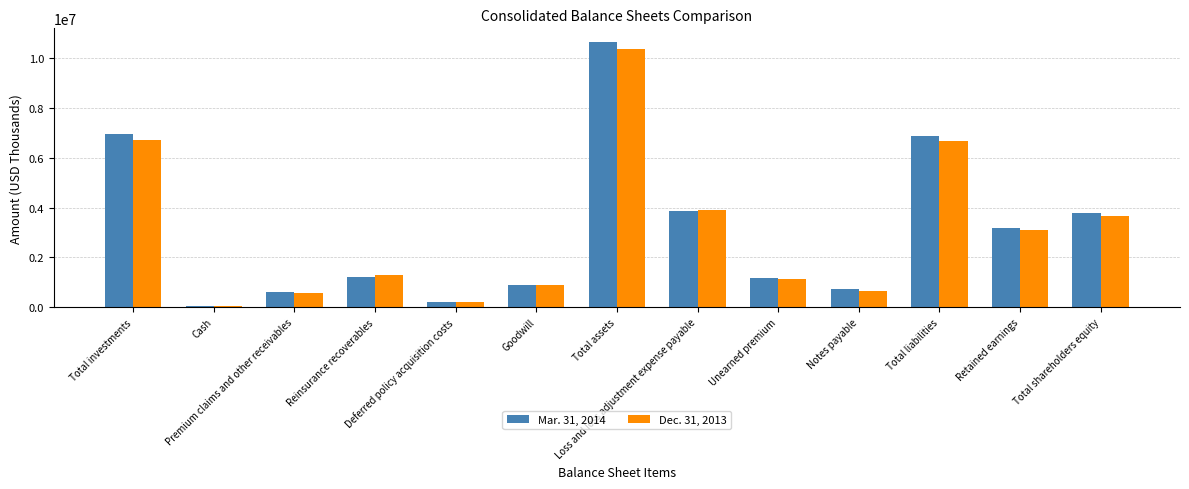

What is the minimum value for Mar. 31, 2014?

72524